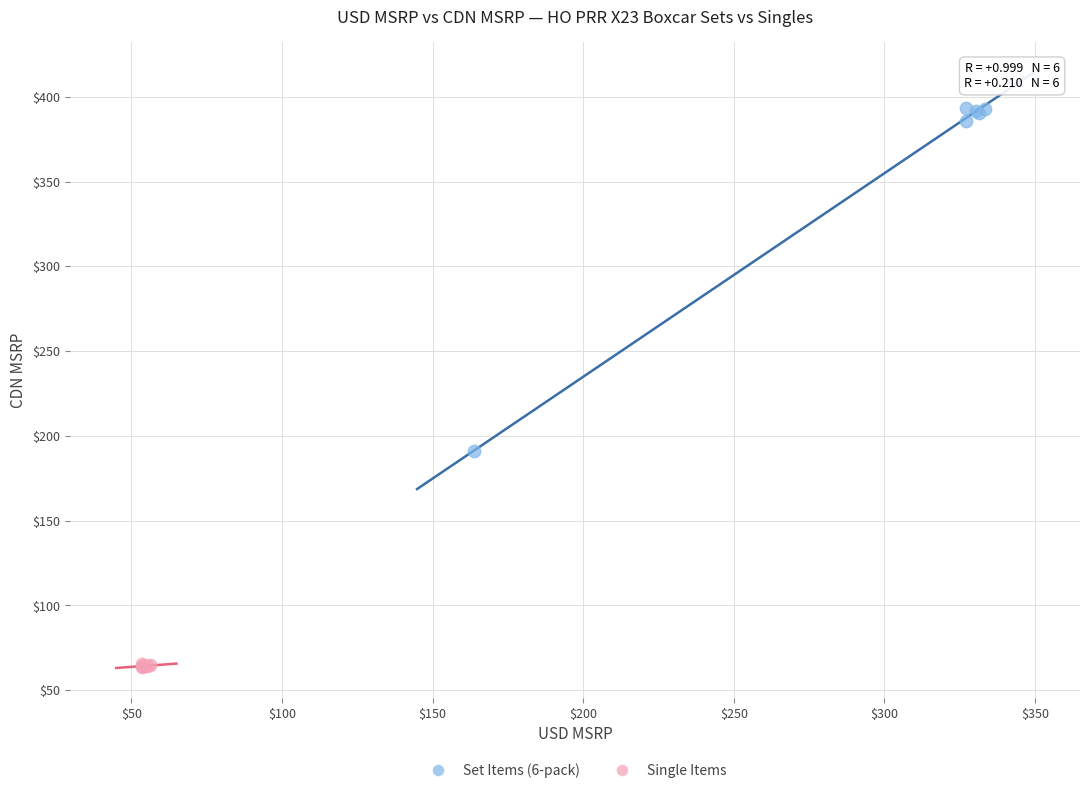

Which series contains the highest Y value?

Set Items (6-pack)